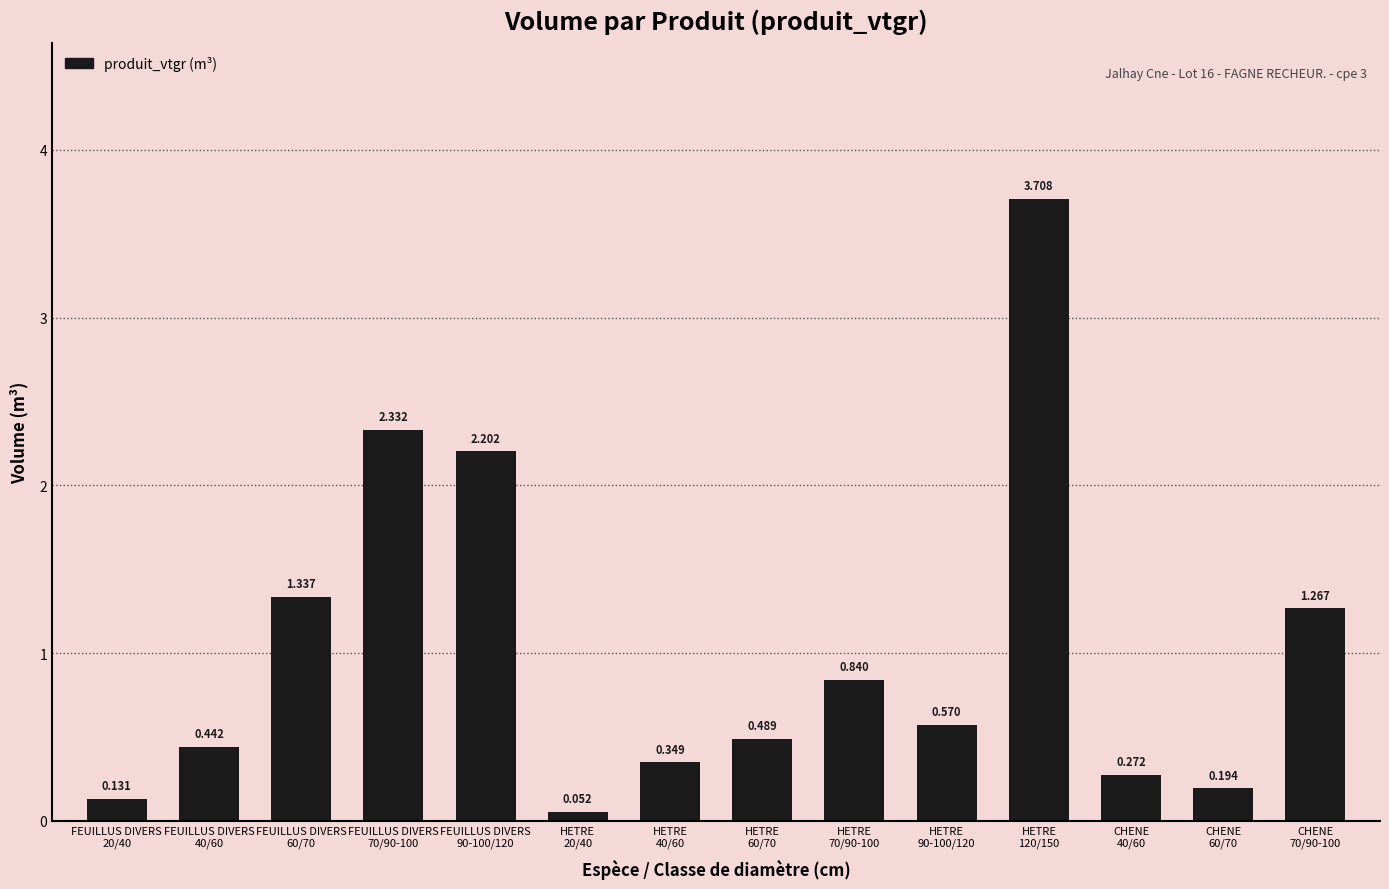

Is it true that the value at FEUILLUS DIVERS
40/60 is 0.1?

False